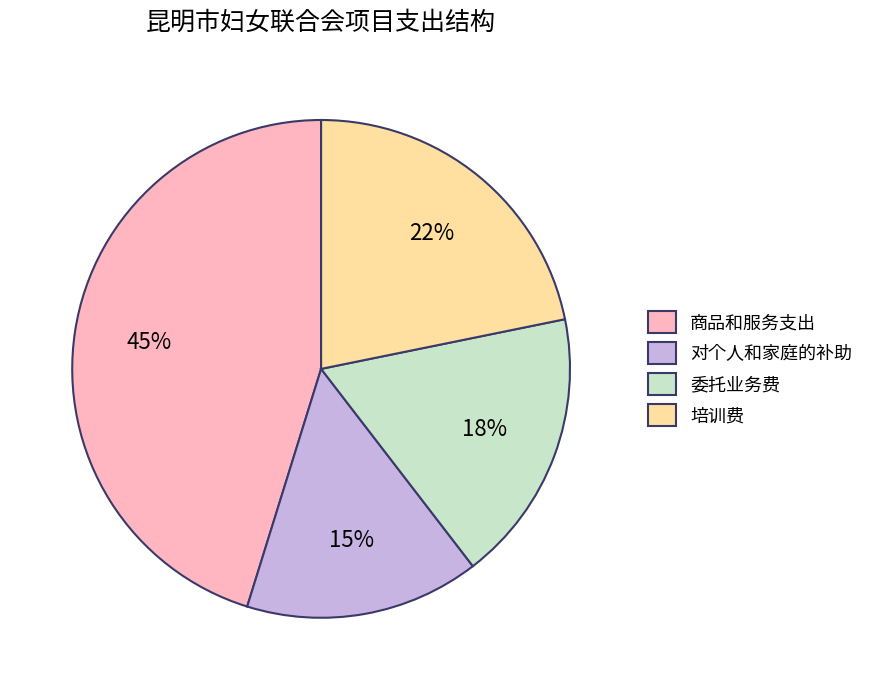

Between 商品和服务支出 and 对个人和家庭的补助, which is larger?

商品和服务支出